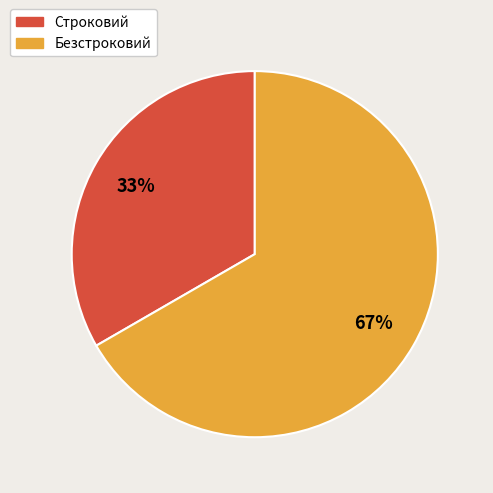

To the nearest percent, what percentage of the pie is Строковий?

33%